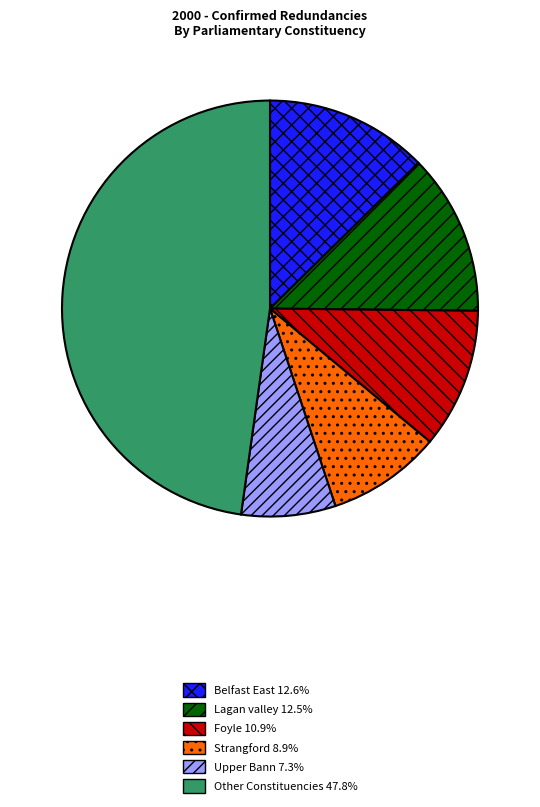

Is there a majority slice in this chart?

No